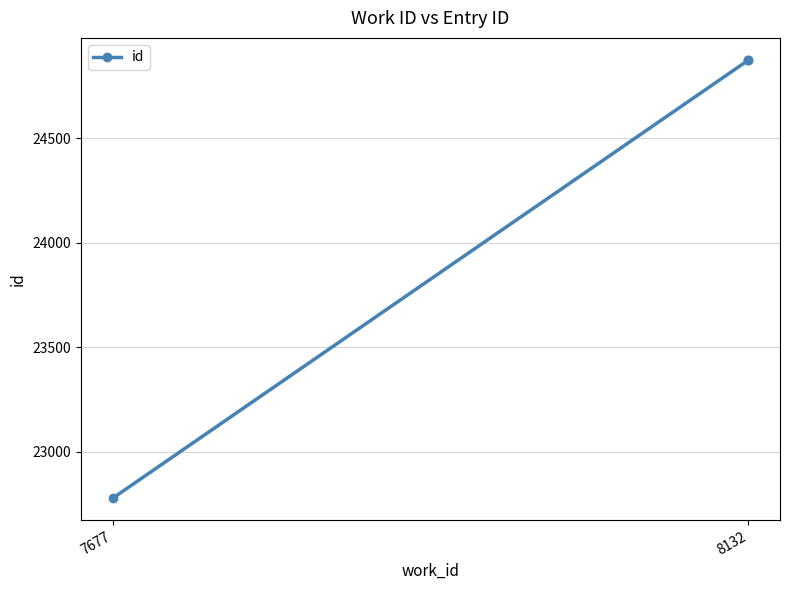

Where does the data first go above 24872?

8132